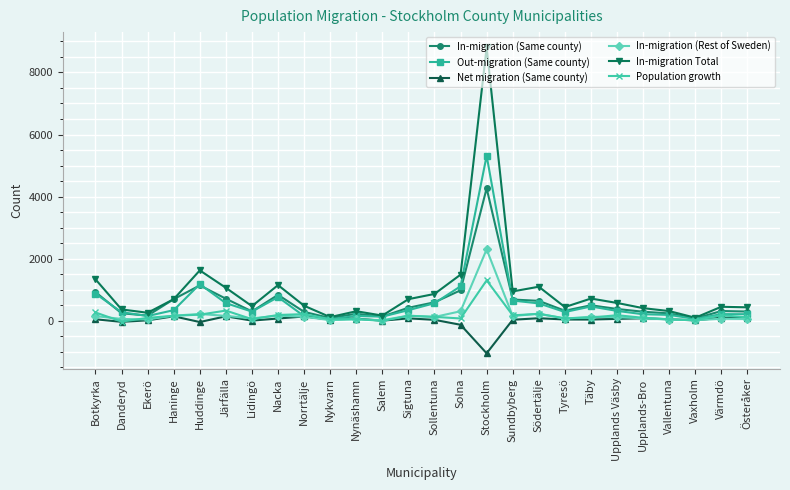

True or false: In-migration (Same county) has more than 1 interior local peaks.

True